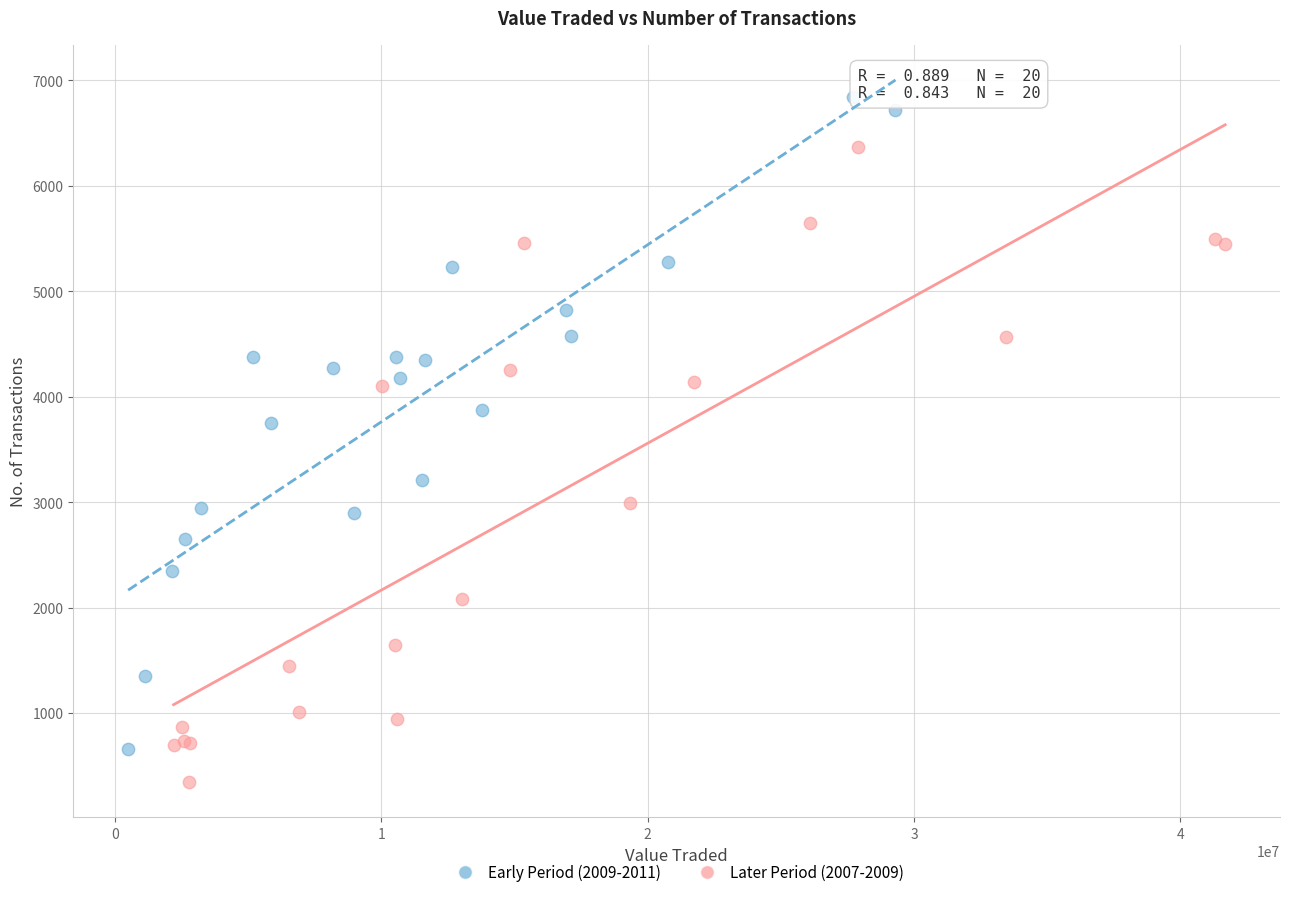

Which series contains the lowest Y value?

Later Period (2007-2009)